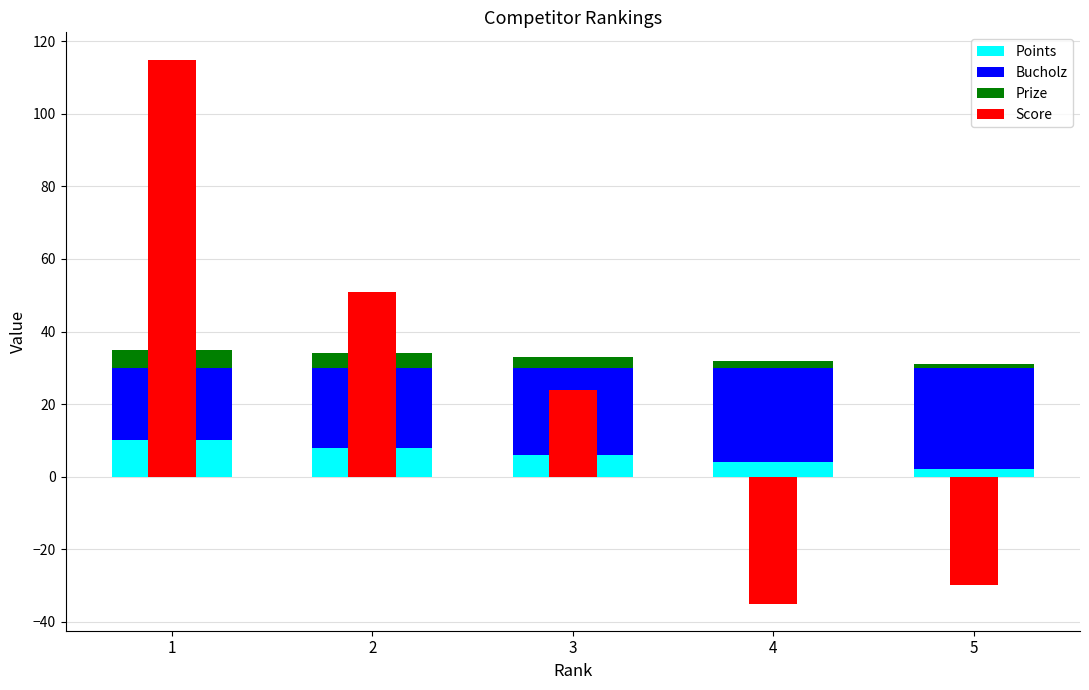

Between 5 and 1, which is larger?

1